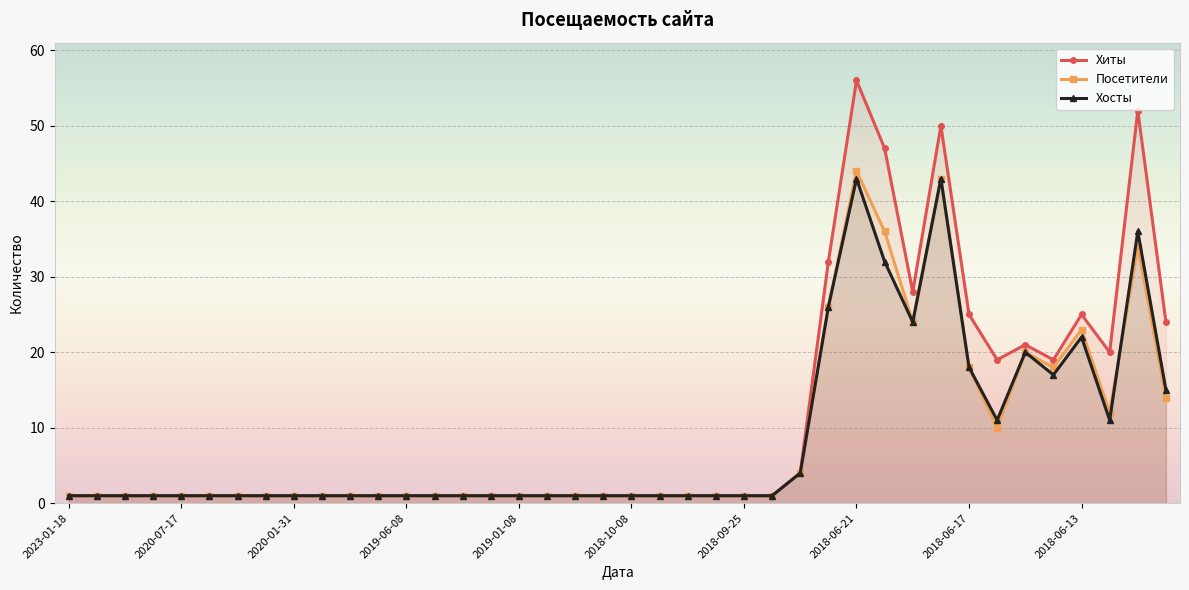

At 2020-02-25, list the series in order from smallest to largest.

Хиты, Посетители, Хосты